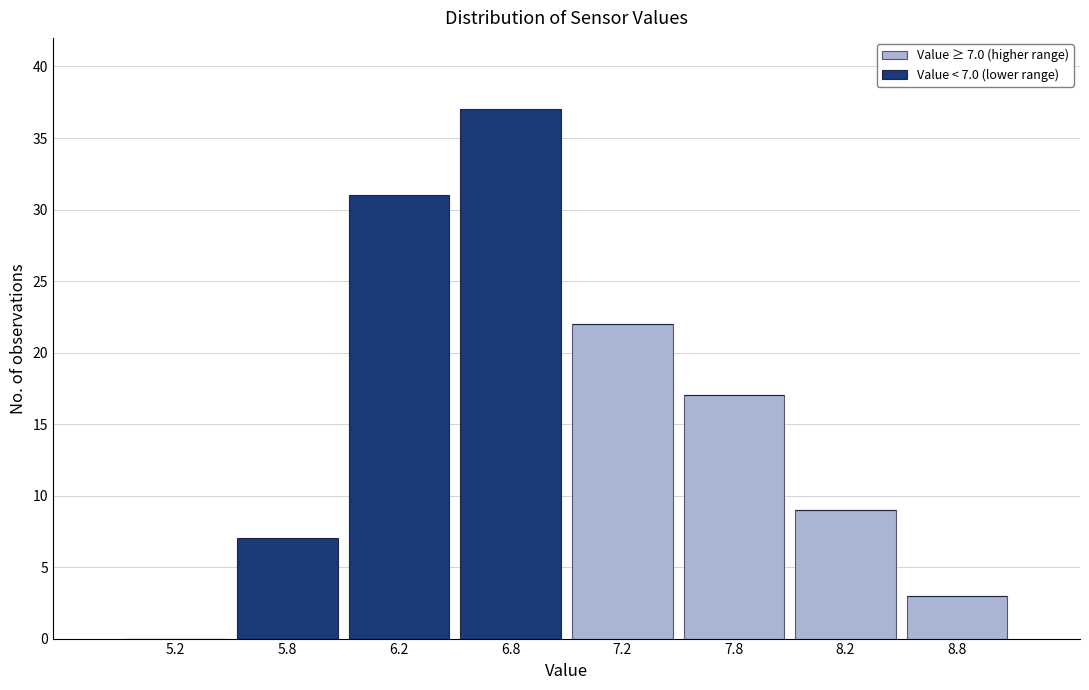

At which category is the sum across all series the highest?

6.8